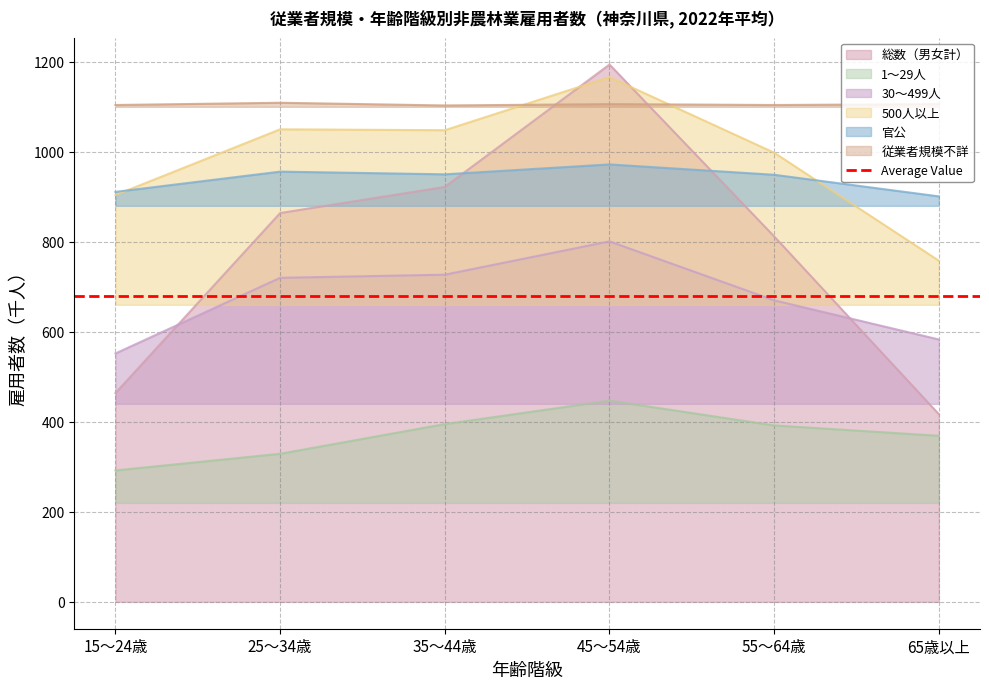

Which category has the lowest value in the 500人以上 series?

65歳以上